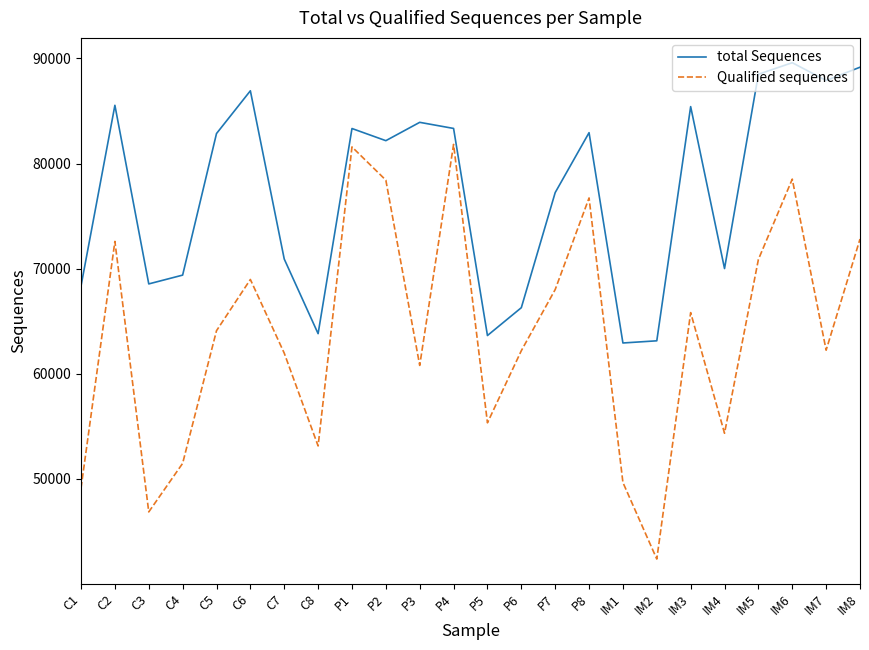

What is the approximate value of Qualified sequences at P4?

81817